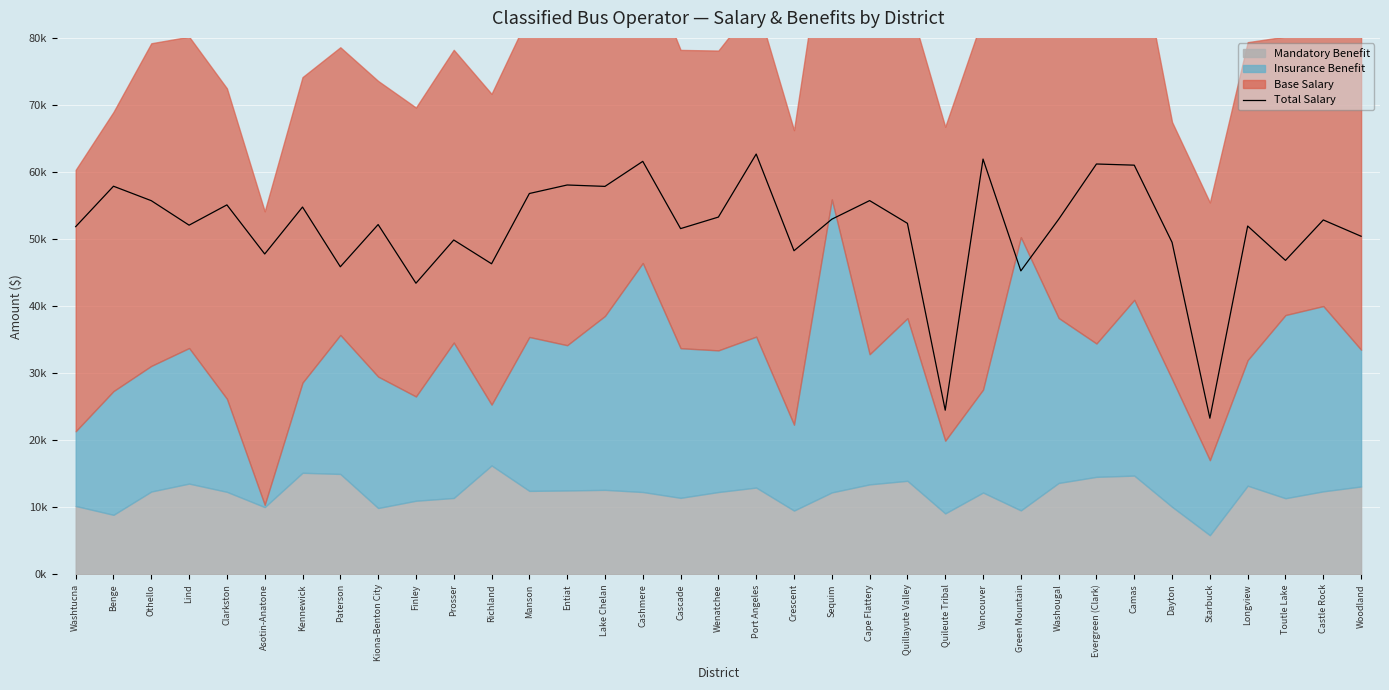

What position from the right is Sequim?

15